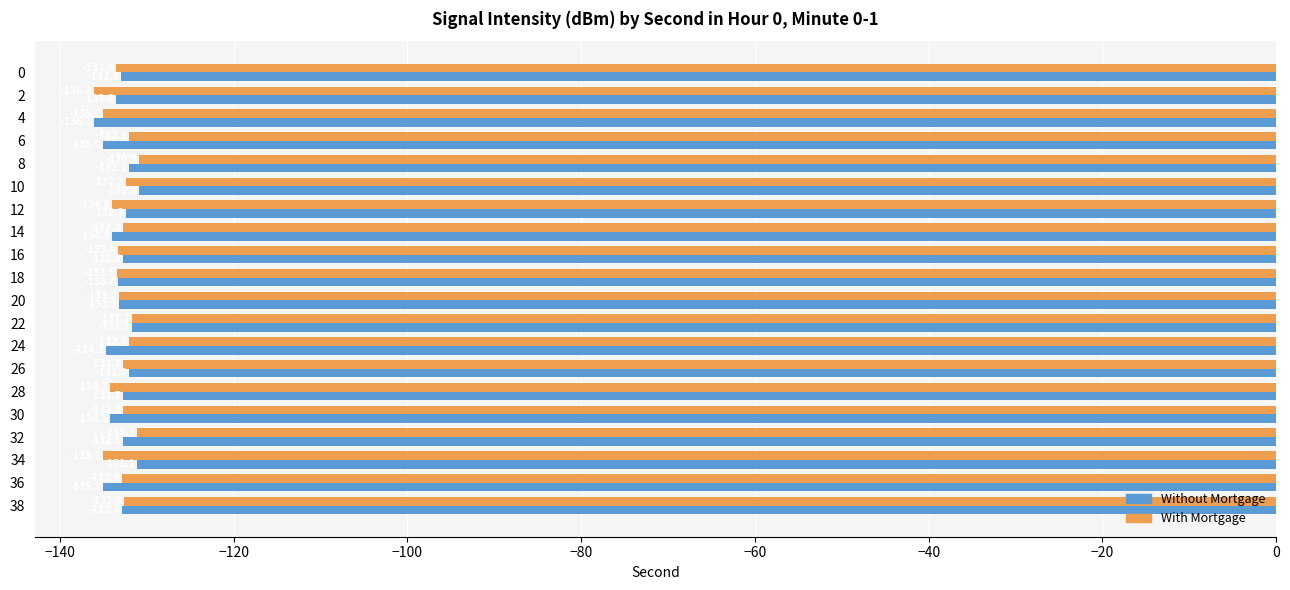

The value of Without Mortgage at 26 is -191.2. True or false?

False